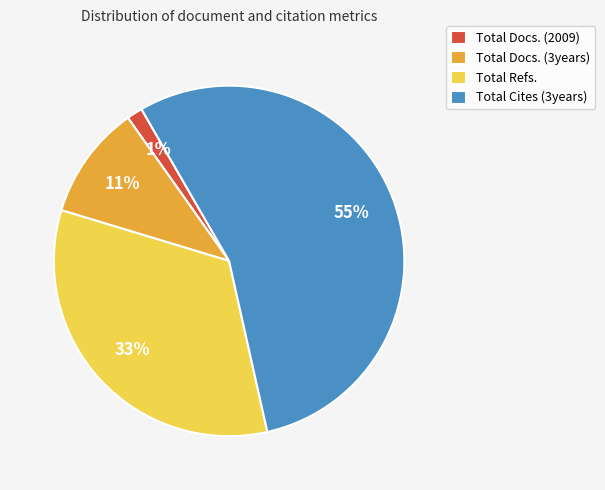

Do Total Docs. (2009) and Total Docs. (3years) together represent more than half of the pie?

No